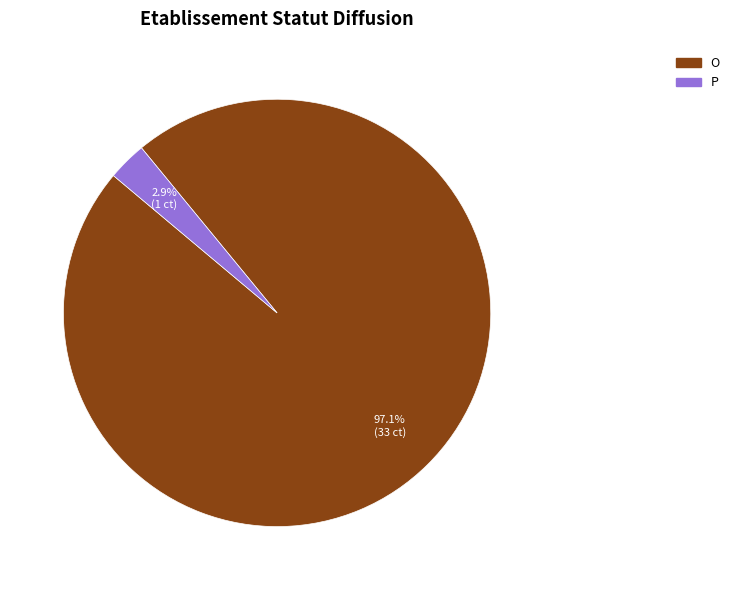

Count the number of slices in the pie.

2